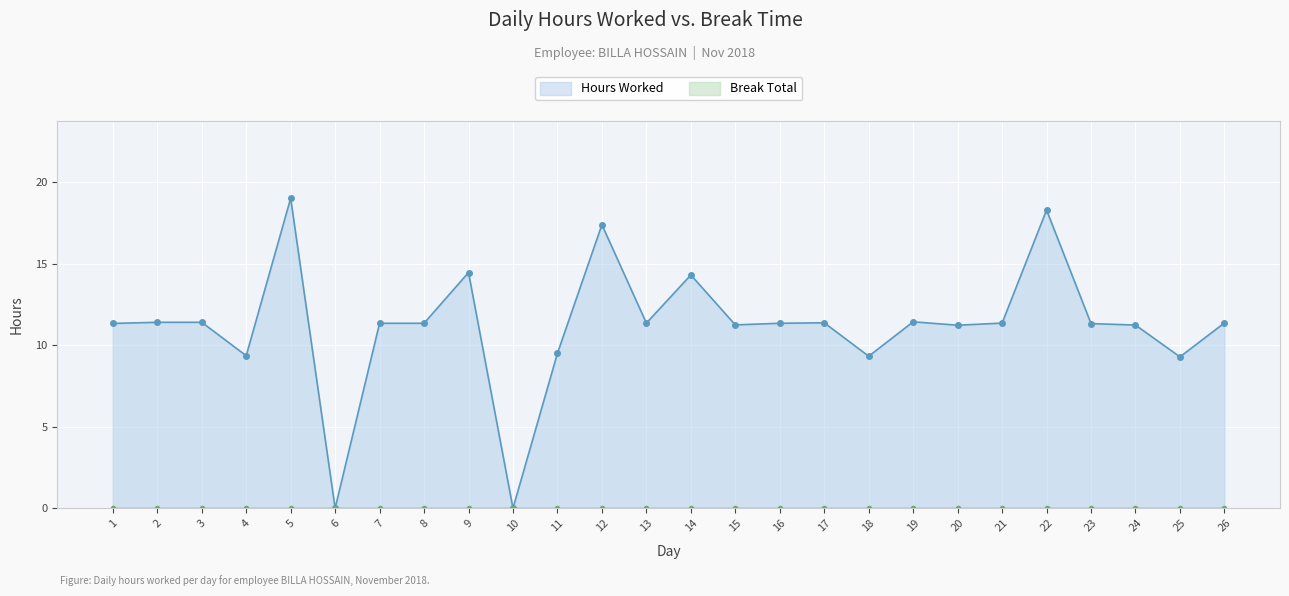

The value at 17 is 11.4. True or false?

True